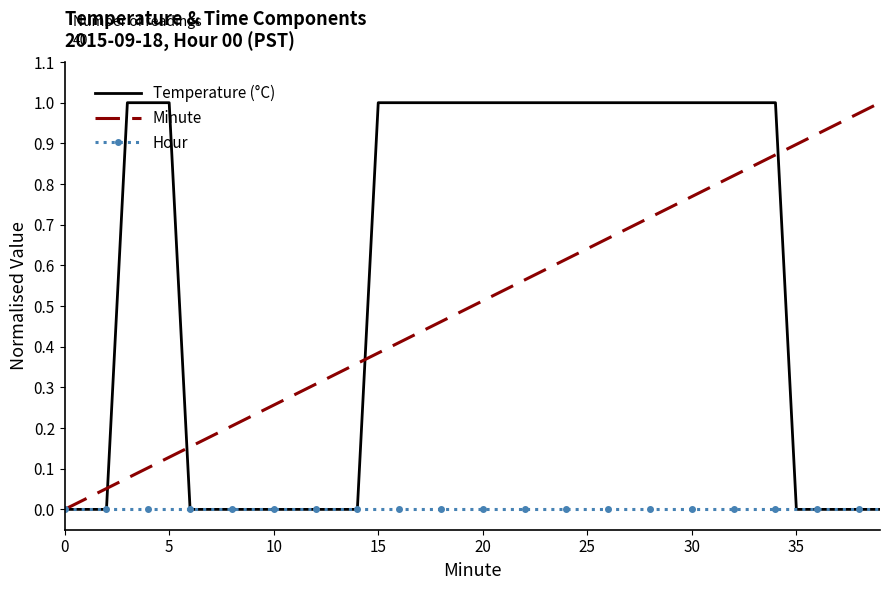

Which series has the largest total across all categories?

Temperature (°C)